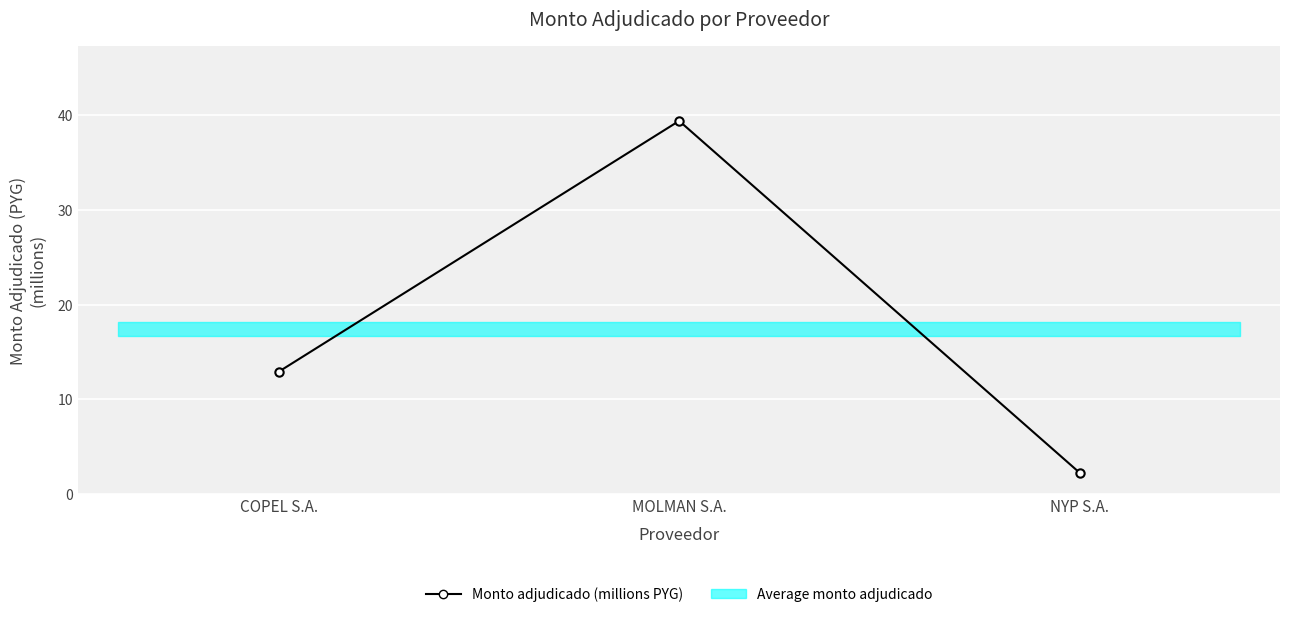

What is the difference between the values at COPEL S.A. and NYP S.A.?

10.7